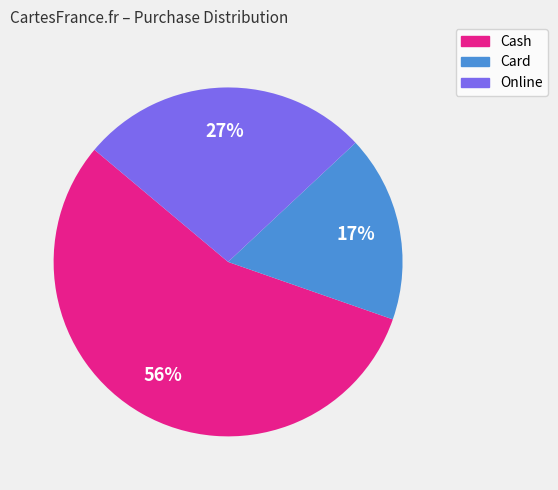

What percentage is the Online slice, to the nearest percent?

27%